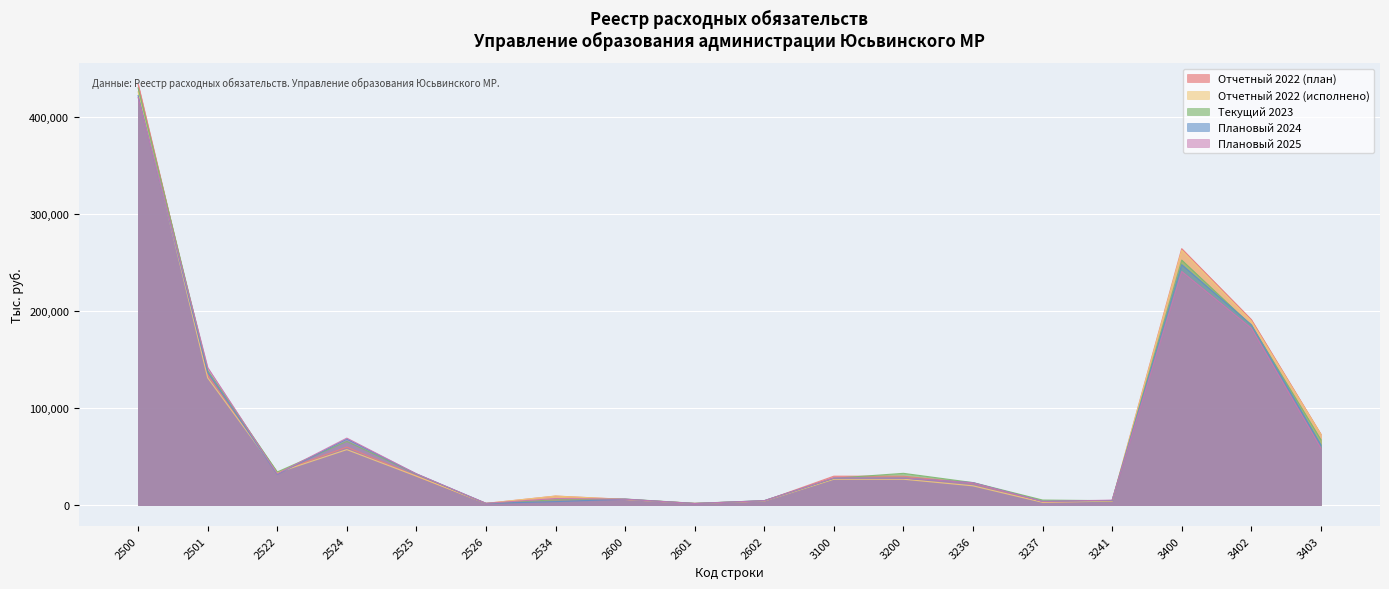

At which label does Отчетный 2022 (исполнено) reach its minimum?

2601